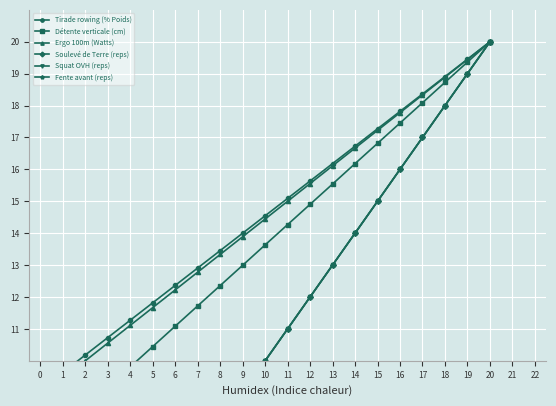

What is the difference between the highest and lowest values at 13?

3.2